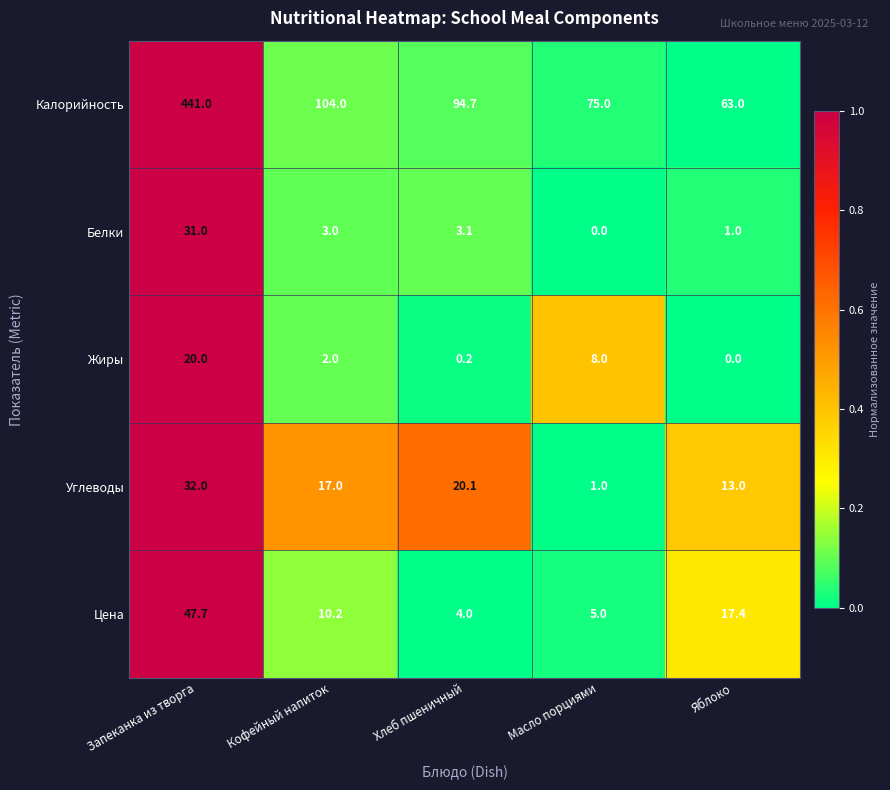

The value of Цена at Масло порциями is 2.2. True or false?

False